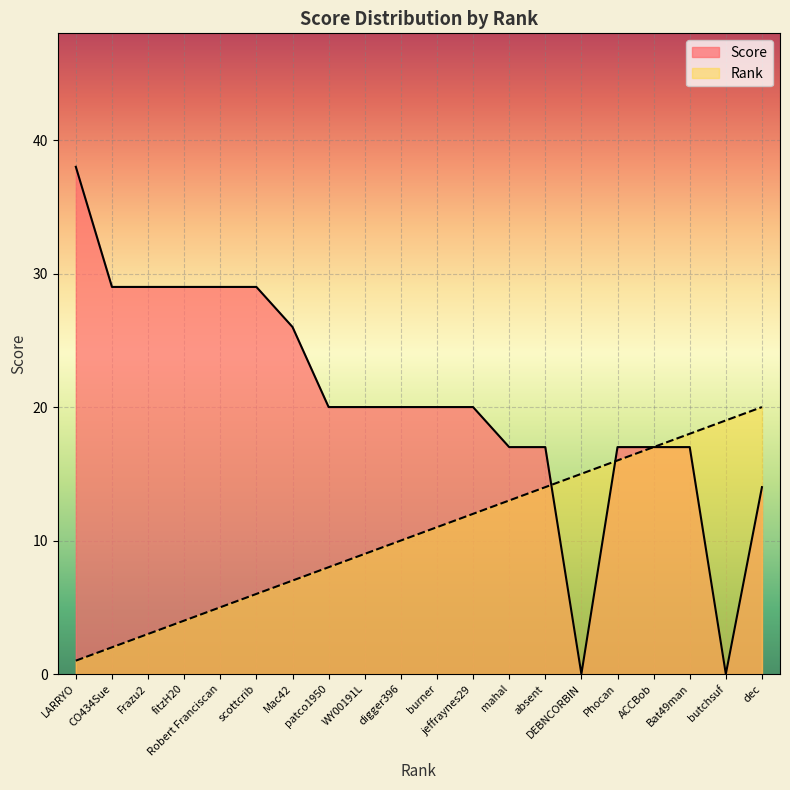

Reading left to right, list all the values displayed in this chart.

Rank: LARRYO=1	CO434Sue=2	Frazu2=3	fitzH20=4	Robert Franciscan=5	scottcrib=6	Mac42=7	patco1950=8	WY00191L=9	digger396=10	burner=11	jeffraynes29=12	mahal=13	absent=14	DEBNCORBIN=15	Phocan=16	ACCBob=17	Bat49man=18	butchsuf=19	dec=20
Score: LARRYO=38	CO434Sue=29	Frazu2=29	fitzH20=29	Robert Franciscan=29	scottcrib=29	Mac42=26	patco1950=20	WY00191L=20	digger396=20	burner=20	jeffraynes29=20	mahal=17	absent=17	DEBNCORBIN=0	Phocan=17	ACCBob=17	Bat49man=17	butchsuf=0	dec=14